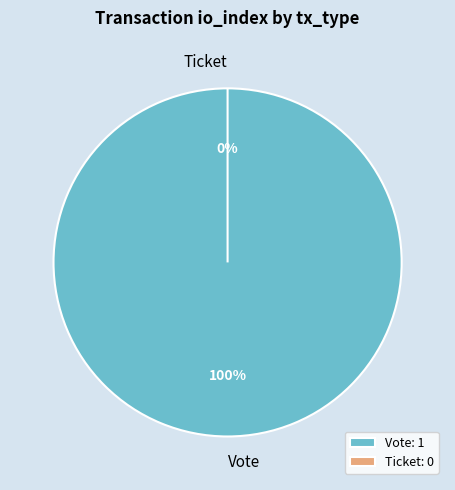

To the nearest percent, what percentage of the pie is Vote?

100%